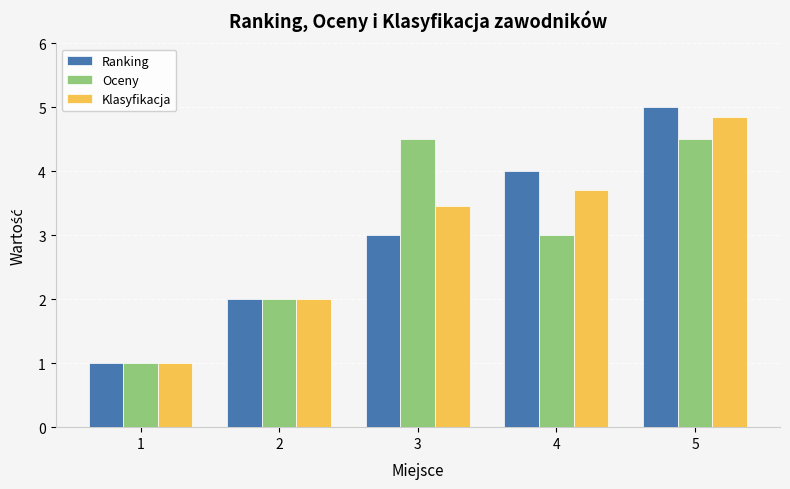

Which series changed the most between 1 and 3?

Oceny